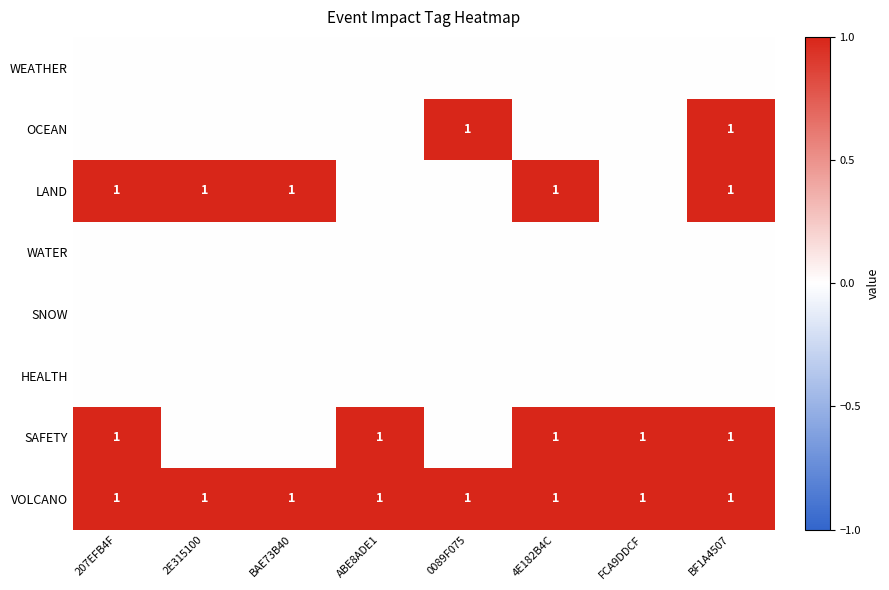

Is it true that SAFETY equals 2 at BF1A4507?

False